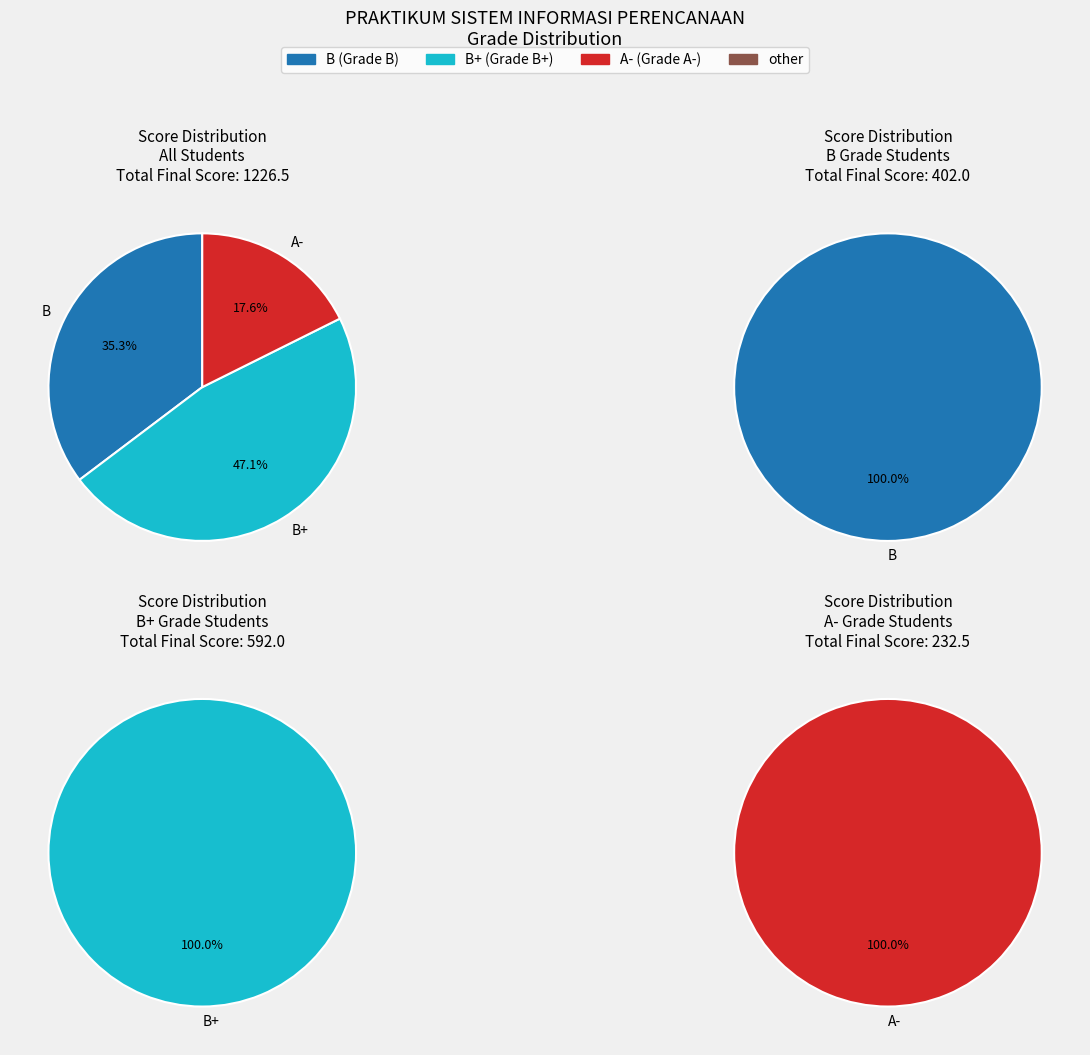

The 5 slice represents 7% of the pie. True or false?

False